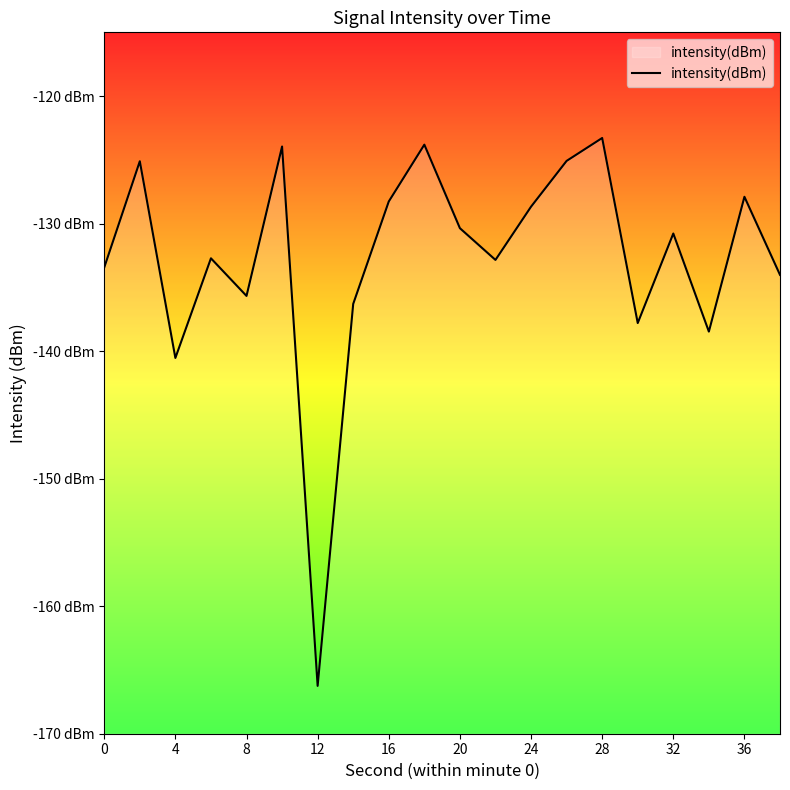

What is the minimum value shown in the chart?

-166.3